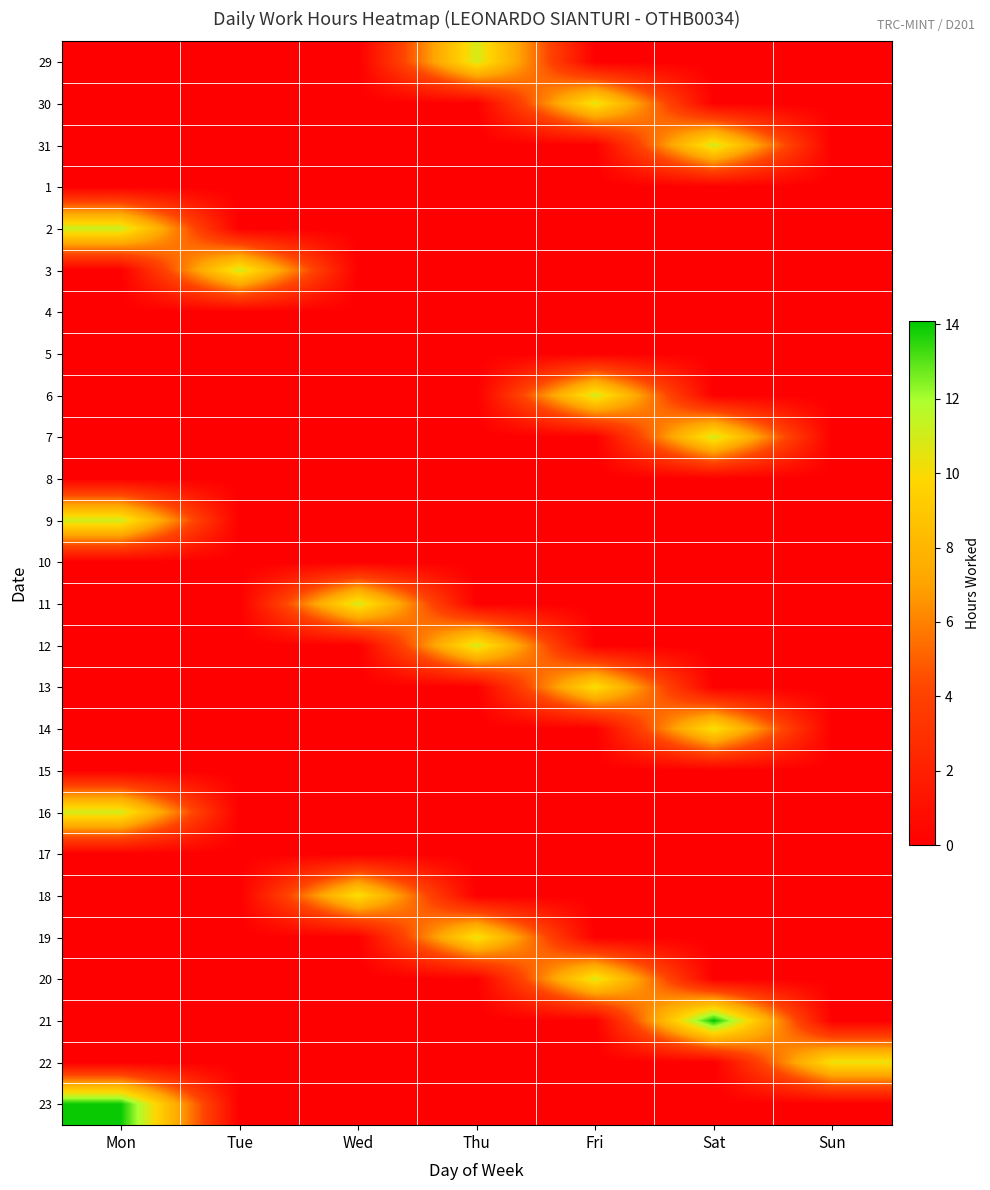

Reading right to left, extract all data points from this chart.

29: Sun=0.0	Sat=0.0	Fri=0.0	Thu=10.9	Wed=0.0	Tue=0.0	Mon=0.0
30: Sun=0.0	Sat=0.0	Fri=10.6	Thu=0.0	Wed=0.0	Tue=0.0	Mon=0.0
31: Sun=0.0	Sat=11.1	Fri=0.0	Thu=0.0	Wed=0.0	Tue=0.0	Mon=0.0
1: Sun=0.0	Sat=0.0	Fri=0.0	Thu=0.0	Wed=0.0	Tue=0.0	Mon=0.0
2: Sun=0.0	Sat=0.0	Fri=0.0	Thu=0.0	Wed=0.0	Tue=0.0	Mon=11.2
3: Sun=0.0	Sat=0.0	Fri=0.0	Thu=0.0	Wed=0.0	Tue=11.0	Mon=0.0
4: Sun=0.0	Sat=0.0	Fri=0.0	Thu=0.0	Wed=0.0	Tue=0.0	Mon=0.0
5: Sun=0.0	Sat=0.0	Fri=0.0	Thu=0.0	Wed=0.0	Tue=0.0	Mon=0.0
6: Sun=0.0	Sat=0.0	Fri=11.1	Thu=0.0	Wed=0.0	Tue=0.0	Mon=0.0
7: Sun=0.0	Sat=11.1	Fri=0.0	Thu=0.0	Wed=0.0	Tue=0.0	Mon=0.0
8: Sun=0.0	Sat=0.0	Fri=0.0	Thu=0.0	Wed=0.0	Tue=0.0	Mon=0.0
9: Sun=0.0	Sat=0.0	Fri=0.0	Thu=0.0	Wed=0.0	Tue=0.0	Mon=11.1
10: Sun=0.0	Sat=0.0	Fri=0.0	Thu=0.0	Wed=0.0	Tue=0.0	Mon=0.0
11: Sun=0.0	Sat=0.0	Fri=0.0	Thu=0.0	Wed=11.0	Tue=0.0	Mon=0.0
12: Sun=0.0	Sat=0.0	Fri=0.0	Thu=11.0	Wed=0.0	Tue=0.0	Mon=0.0
13: Sun=0.0	Sat=0.0	Fri=10.3	Thu=0.0	Wed=0.0	Tue=0.0	Mon=0.0
14: Sun=0.0	Sat=10.4	Fri=0.0	Thu=0.0	Wed=0.0	Tue=0.0	Mon=0.0
15: Sun=0.0	Sat=0.0	Fri=0.0	Thu=0.0	Wed=0.0	Tue=0.0	Mon=0.0
16: Sun=0.0	Sat=0.0	Fri=0.0	Thu=0.0	Wed=0.0	Tue=0.0	Mon=11.0
17: Sun=0.0	Sat=0.0	Fri=0.0	Thu=0.0	Wed=0.0	Tue=0.0	Mon=0.0
18: Sun=0.0	Sat=0.0	Fri=0.0	Thu=0.0	Wed=10.3	Tue=0.0	Mon=0.0
19: Sun=0.0	Sat=0.0	Fri=0.0	Thu=10.5	Wed=0.0	Tue=0.0	Mon=0.0
20: Sun=0.0	Sat=0.0	Fri=10.8	Thu=0.0	Wed=0.0	Tue=0.0	Mon=0.0
21: Sun=0.0	Sat=14.1	Fri=0.0	Thu=0.0	Wed=0.0	Tue=0.0	Mon=0.0
22: Sun=10.4	Sat=0.0	Fri=0.0	Thu=0.0	Wed=0.0	Tue=0.0	Mon=0.0
23: Sun=0.0	Sat=0.0	Fri=0.0	Thu=0.0	Wed=0.0	Tue=0.0	Mon=13.9